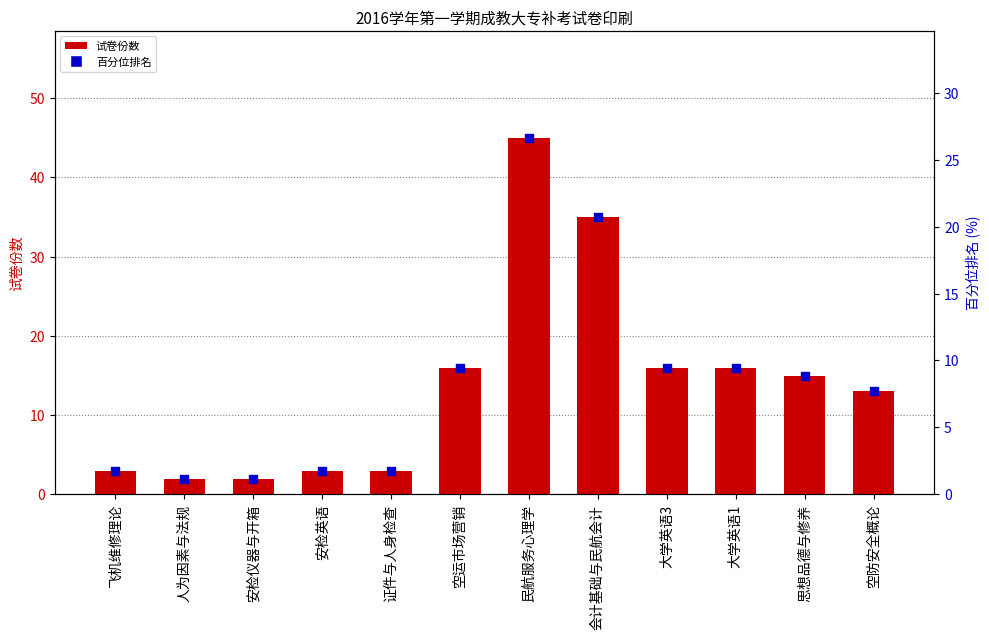

Is the value of 百分位排名 at 思想品德与修养 greater than the value of 试卷份数 at 飞机维修理论?

Yes